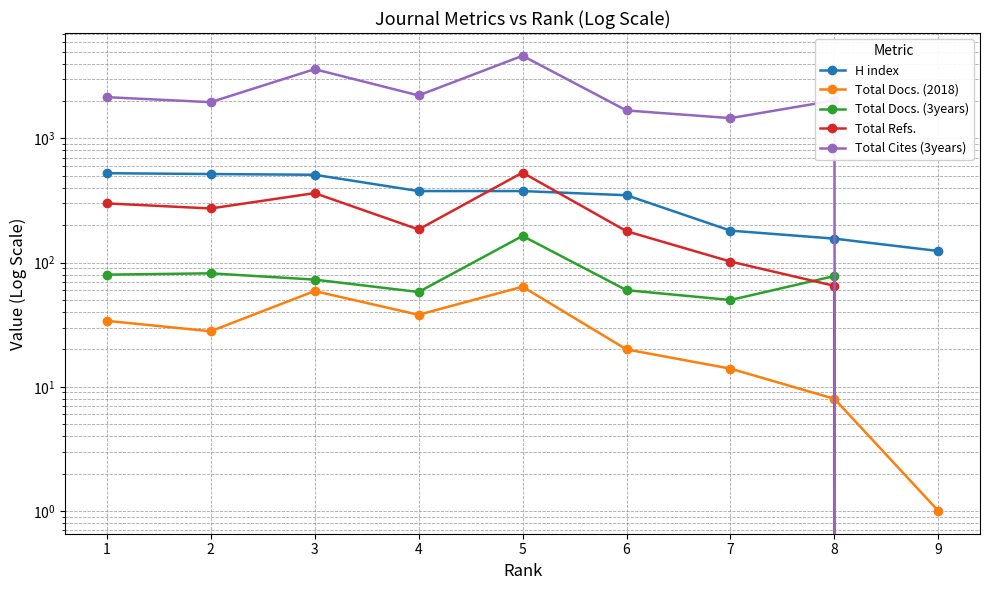

Rank the series at 2 from lowest to highest value.

Total Docs. (2018), Total Docs. (3years), Total Refs., H index, Total Cites (3years)